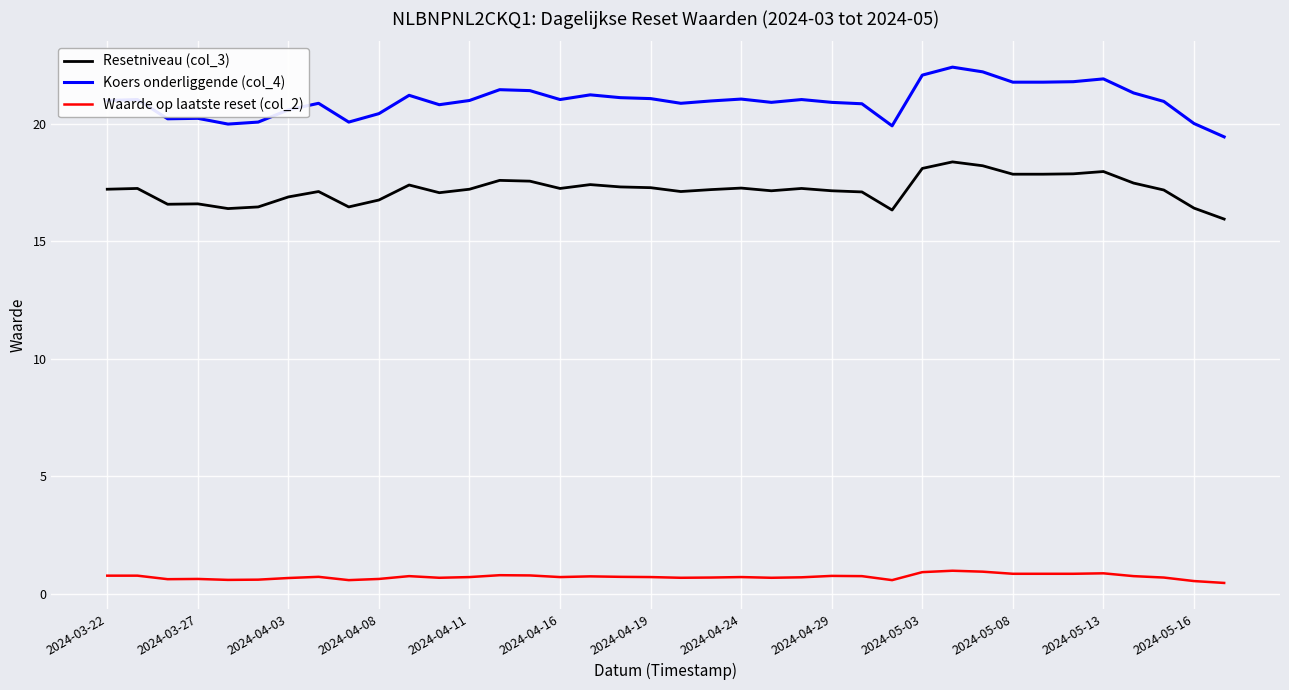

How many series are shown in this chart?

3